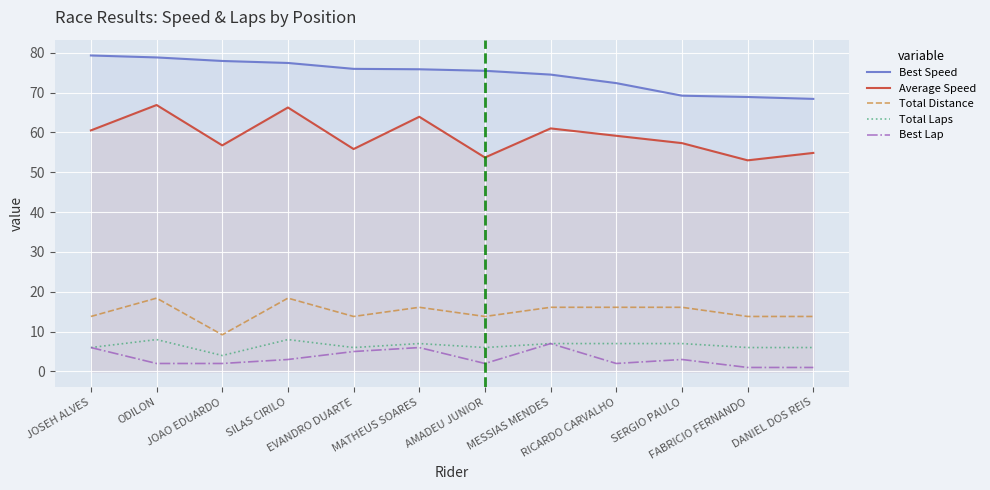

Rank the series at SERGIO PAULO from highest to lowest value.

Best Speed, Average Speed, Total Distance, Total Laps, Best Lap